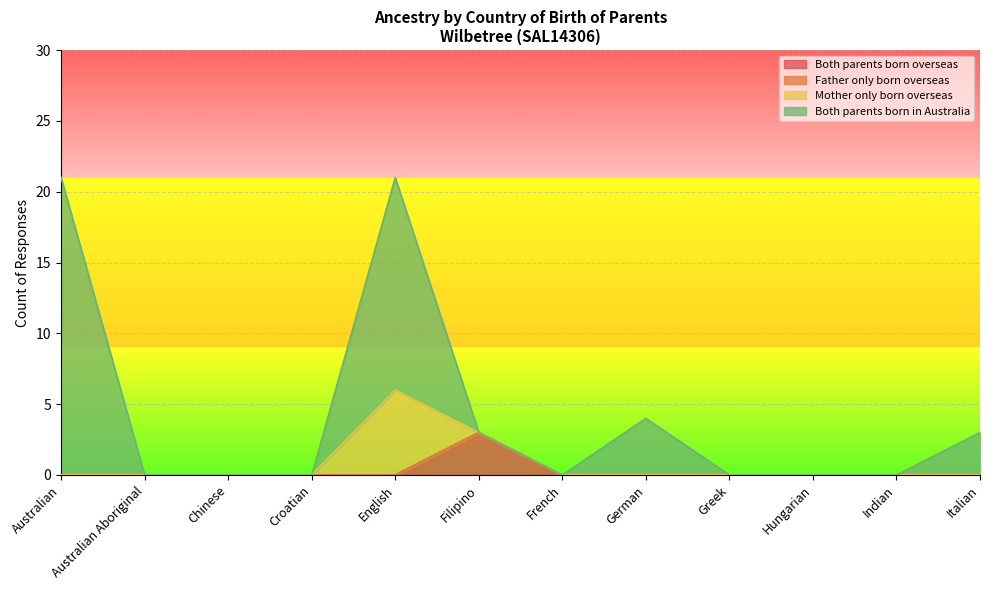

True or false: Both parents born overseas has more than 2 interior local peaks.

False